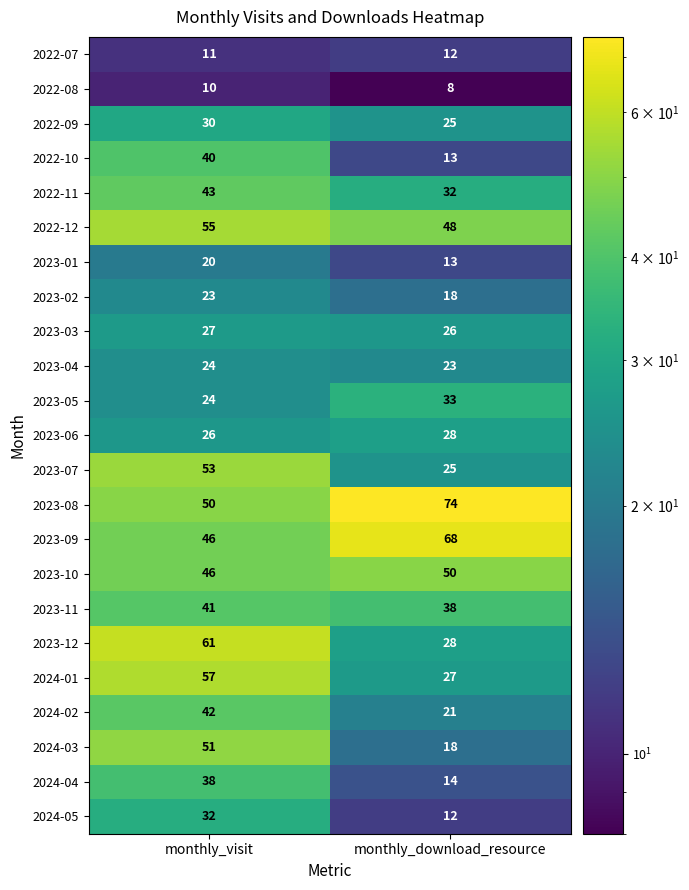

The value of 2023-01 at monthly_download_resource is 19. True or false?

False